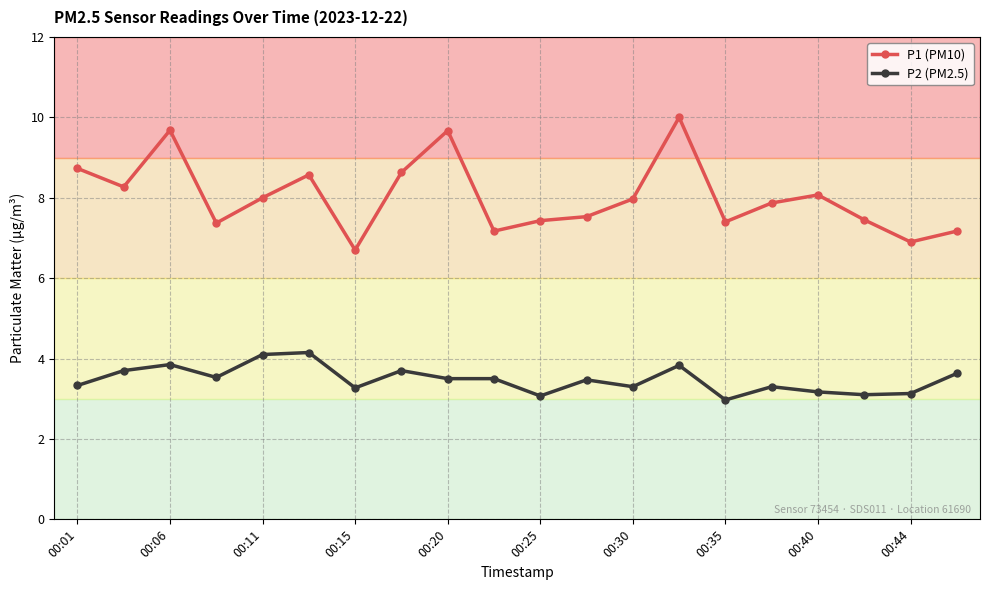

What are all the series names shown in the legend?

P1 (PM10), P2 (PM2.5)